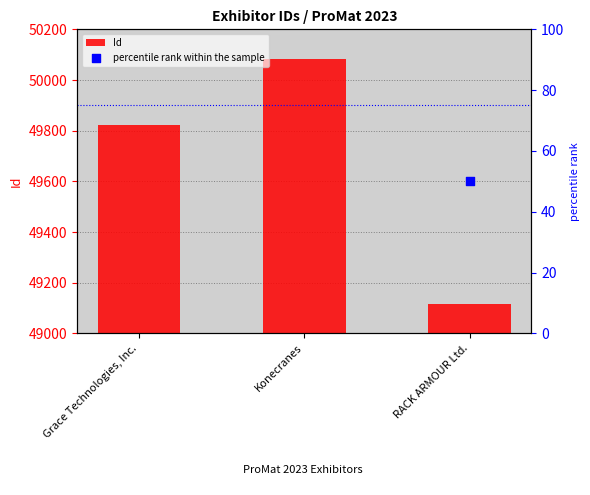

Which series reaches the minimum Y coordinate?

percentile rank within the sample